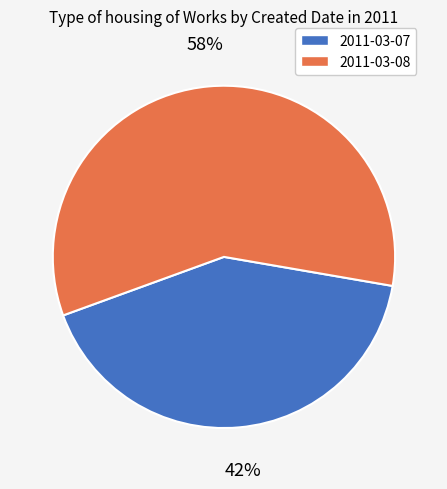

Is there any slice that represents more than half of the pie?

Yes